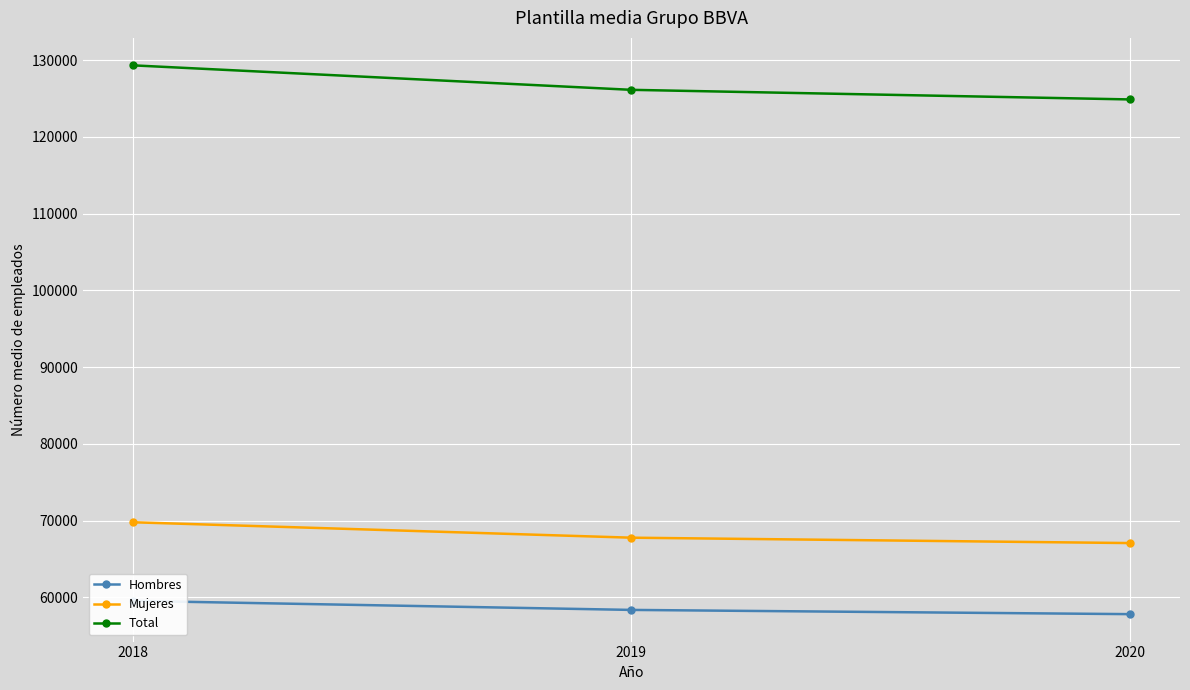

What is the total value across all series at 2020?

249781